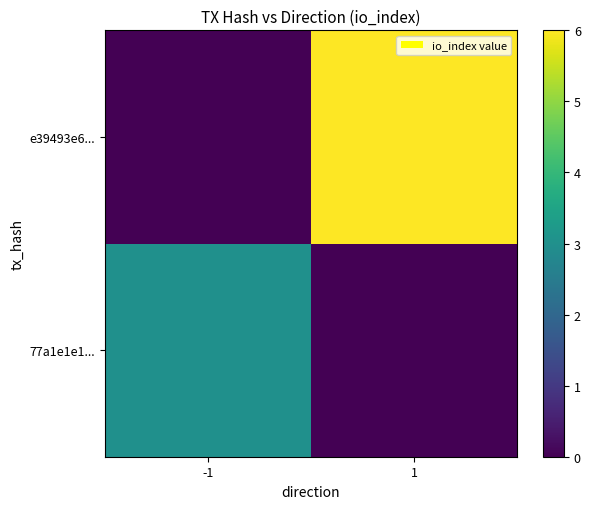

At -1, list the series in order from smallest to largest.

e39493e6..., 77a1e1e1...